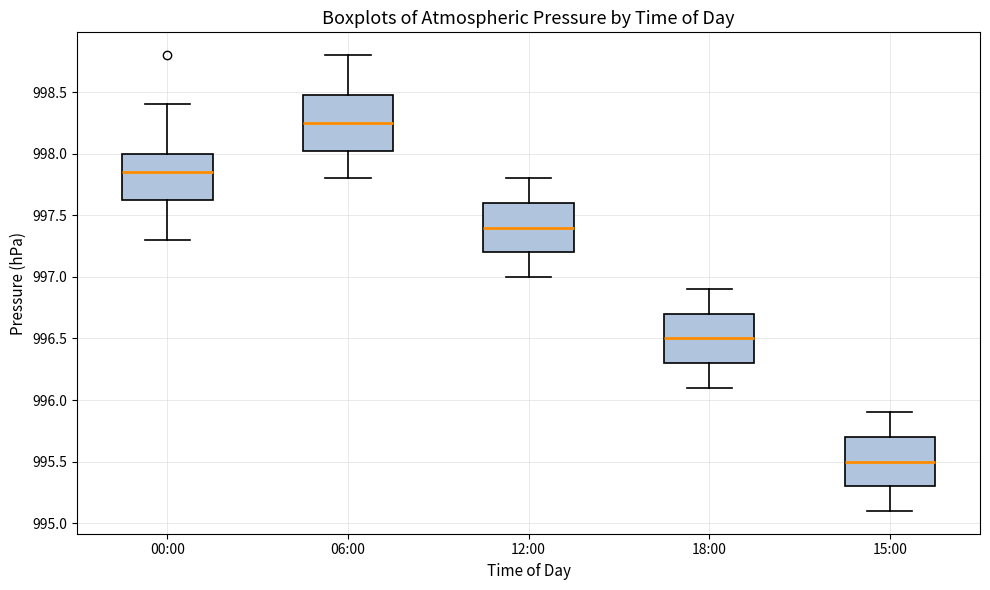

Where does the upper whisker of the box for 18:00 end on the y-axis? The values are not printed on the chart, so give them approximately, as read against the axis.

996.90